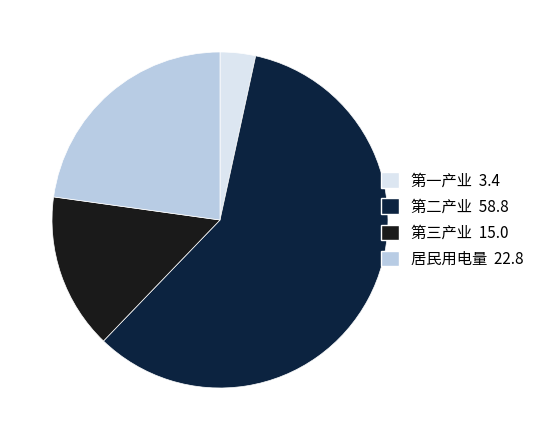

True or false: 第三产业 accounts for 15% of the total.

True